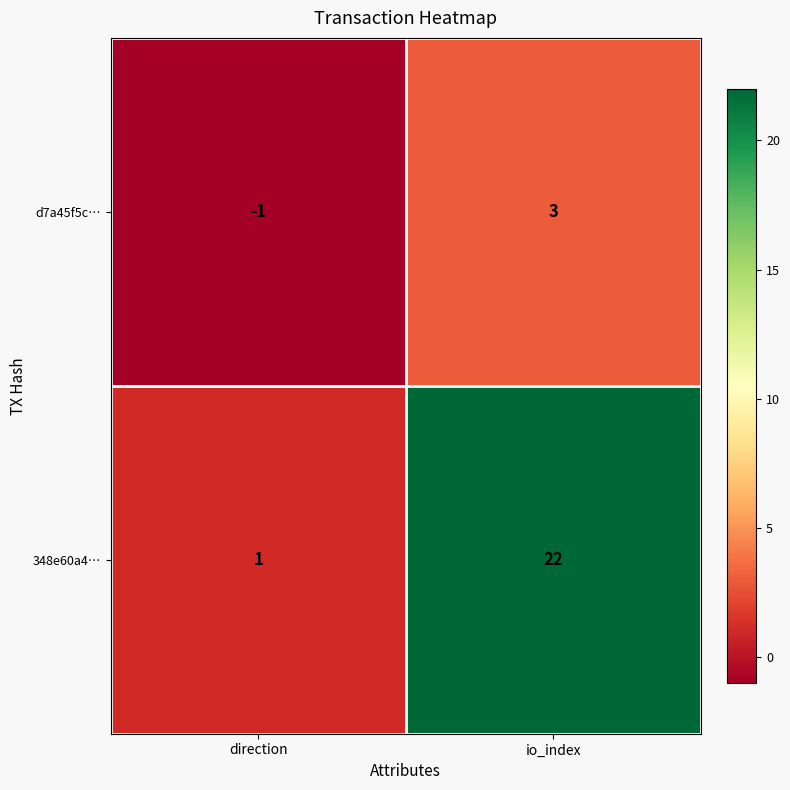

Is it true that 348e60a4… equals 0 at direction?

False